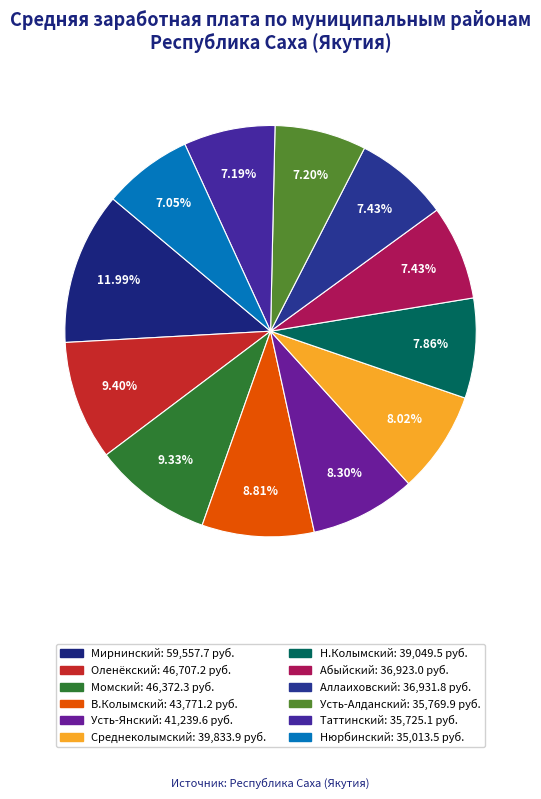

How many slices are in this pie chart?

12